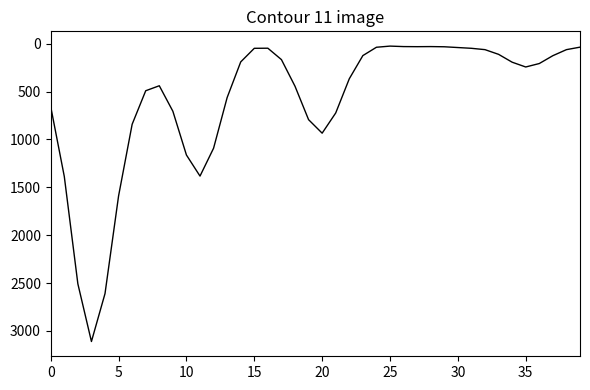

What is the difference between the maximum and minimum values?

3084